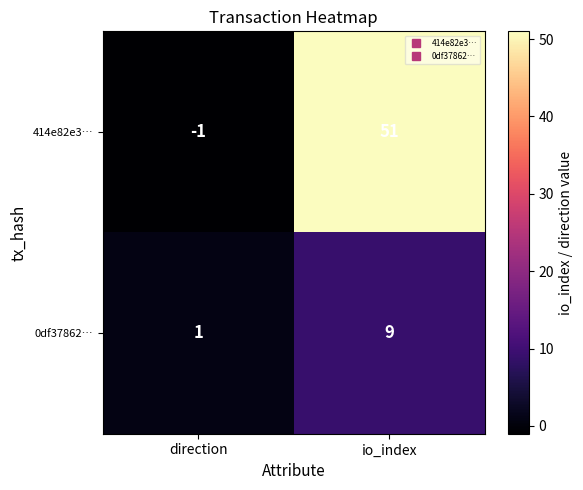

Reading right to left, what are all the values shown in this chart?

414e82e3…: io_index=51	direction=-1
0df37862…: io_index=9	direction=1